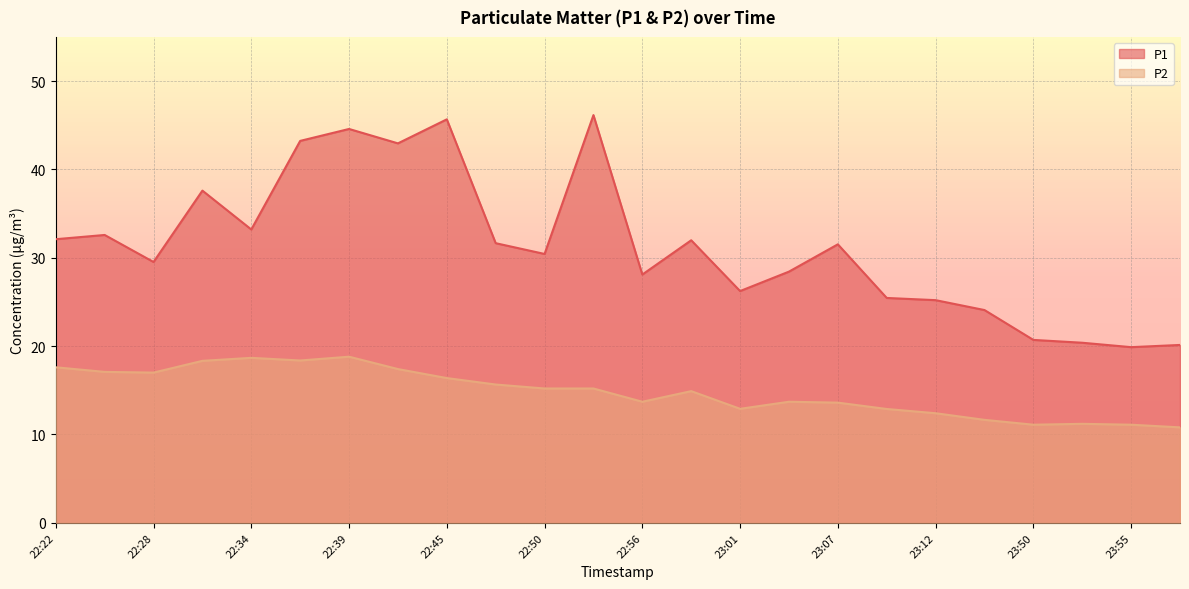

Which has a higher value, 23:07 or 22:22?

22:22